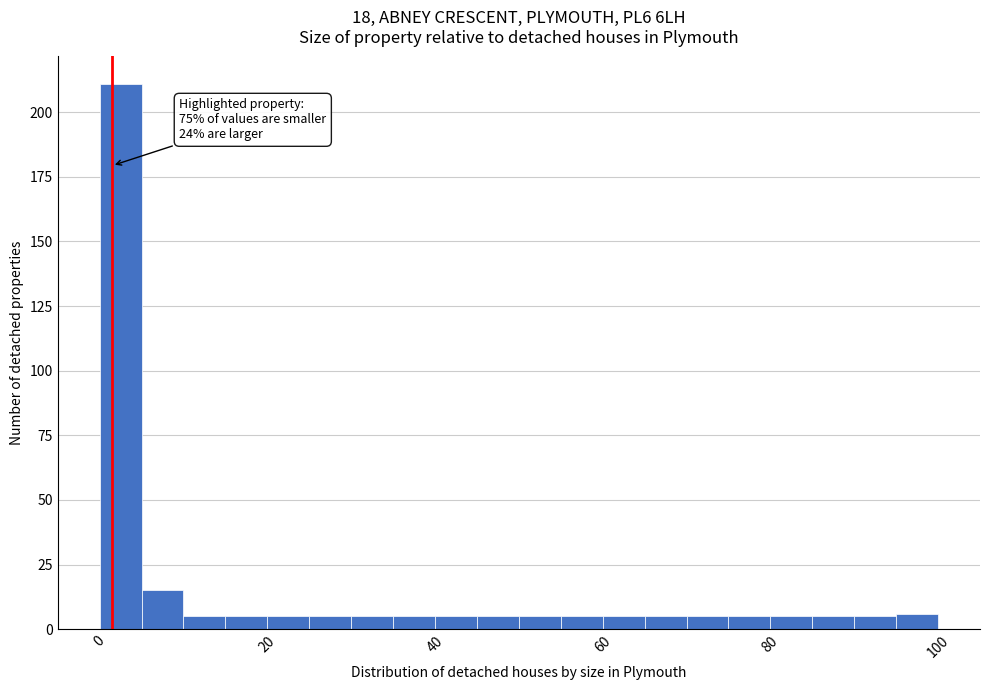

Around what value on the x-axis is the tallest bar? Give the approximate position of its centre, as read against the axis.

2